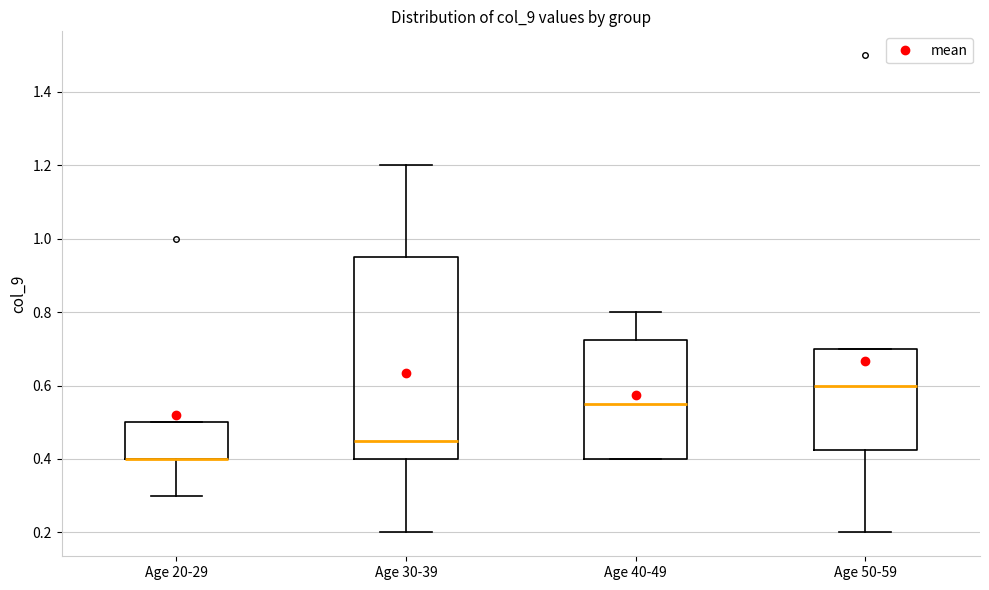

Where does the upper whisker of the box for Age 30-39 end on the y-axis? The values are not printed on the chart, so give them approximately, as read against the axis.

1.20